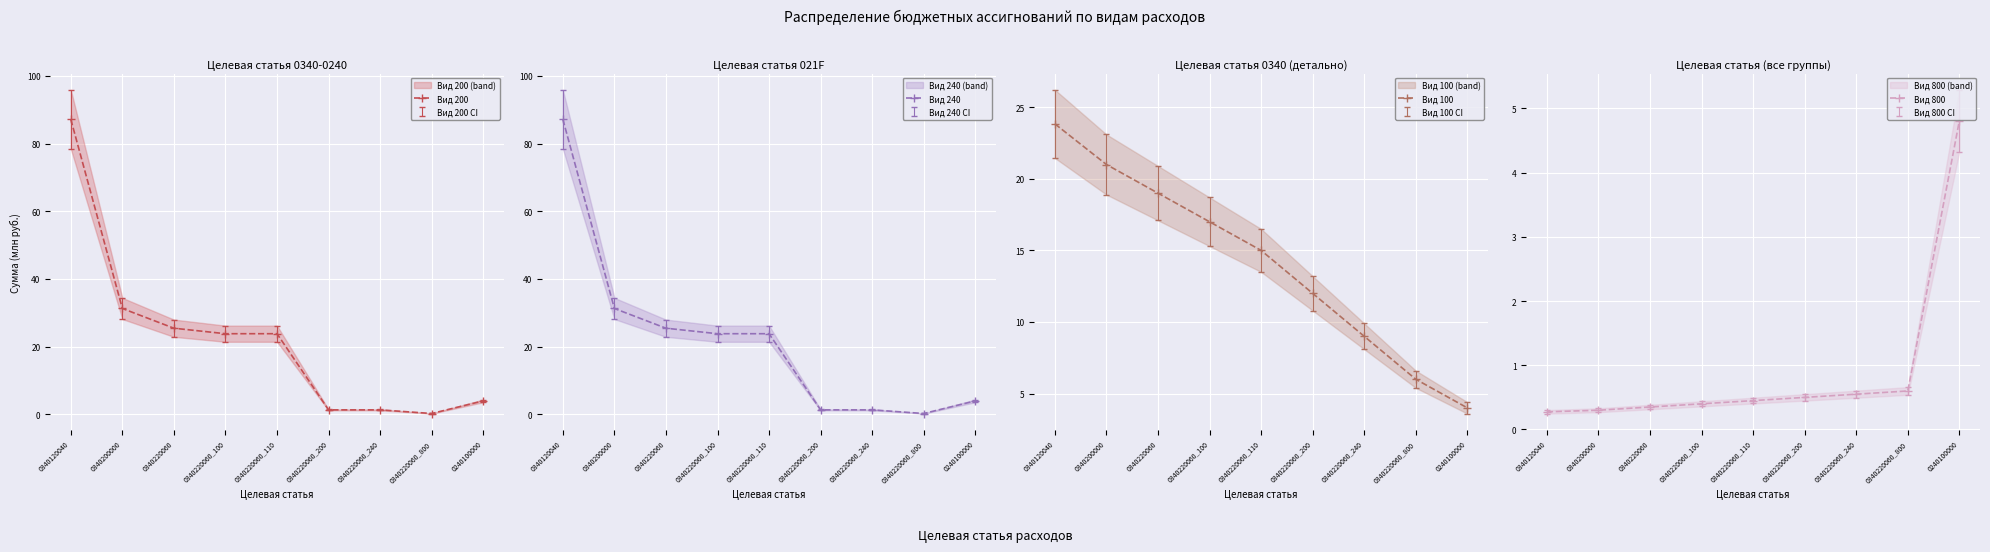

True or false: Вид 240 and Вид 200 cross at least once.

False